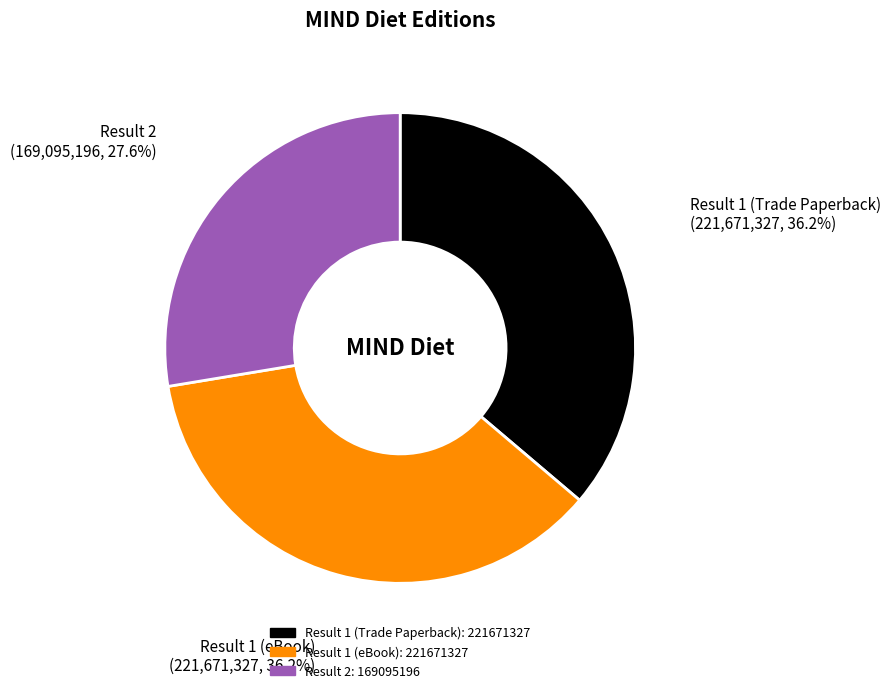

Count the number of slices in the pie.

3